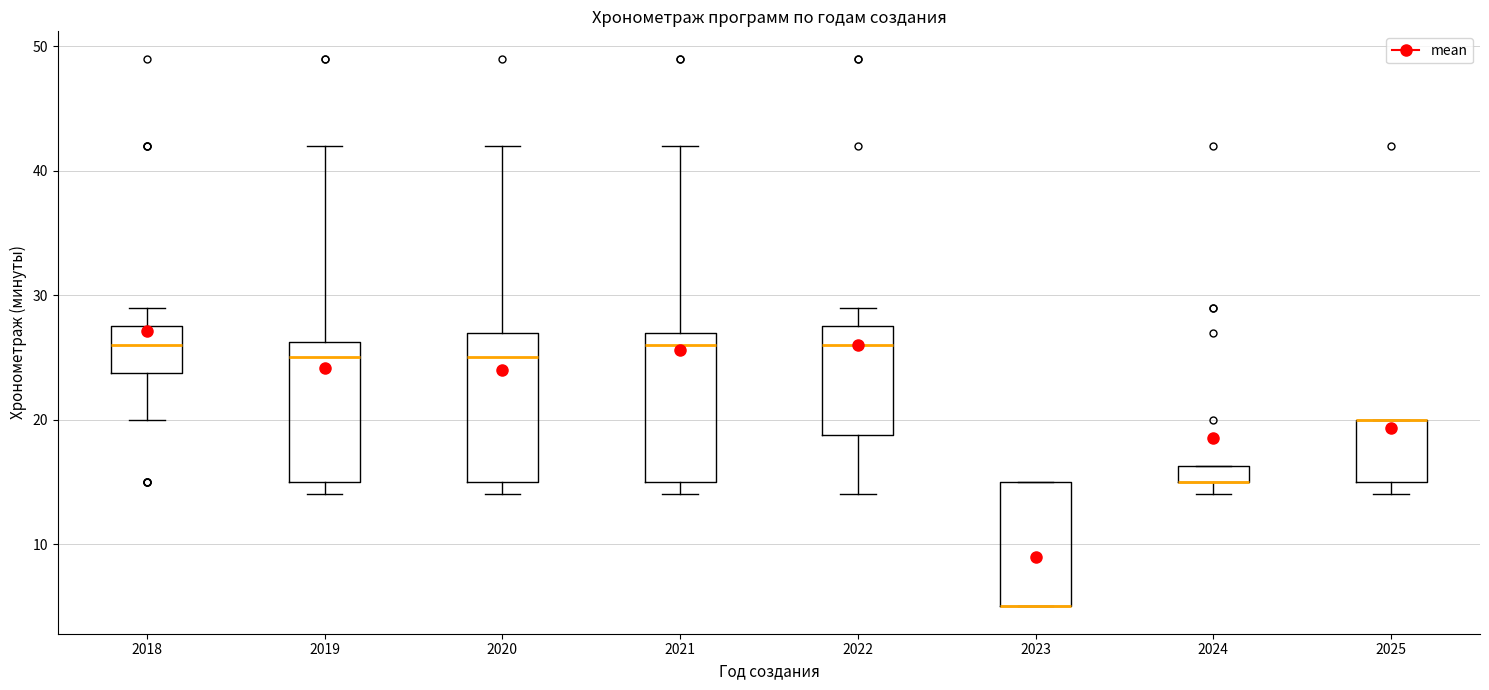

Where is the lower edge of the box at x = 2023 on the y-axis? The values are not printed on the chart, so give them approximately, as read against the axis.

5